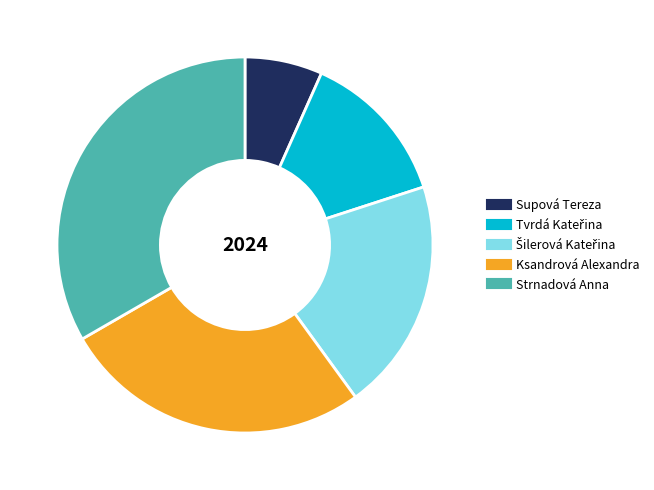

Does Strnadová Anna account for over 50% of the chart?

No